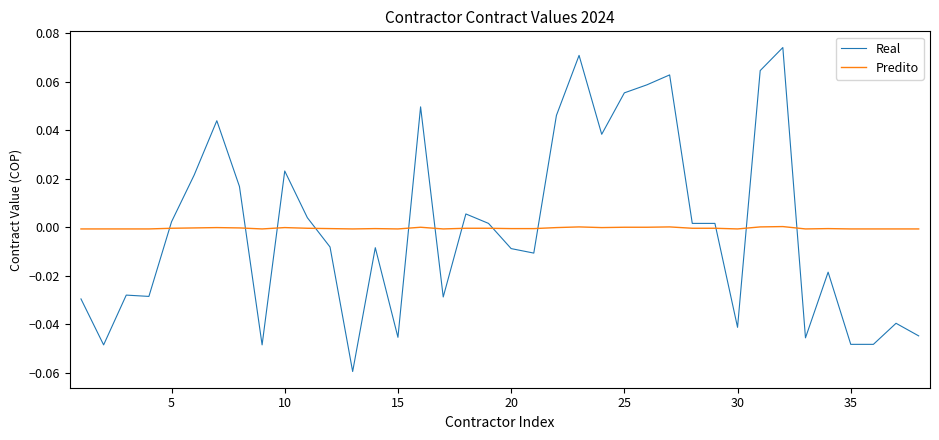

Which series has the widest spread of values?

Real